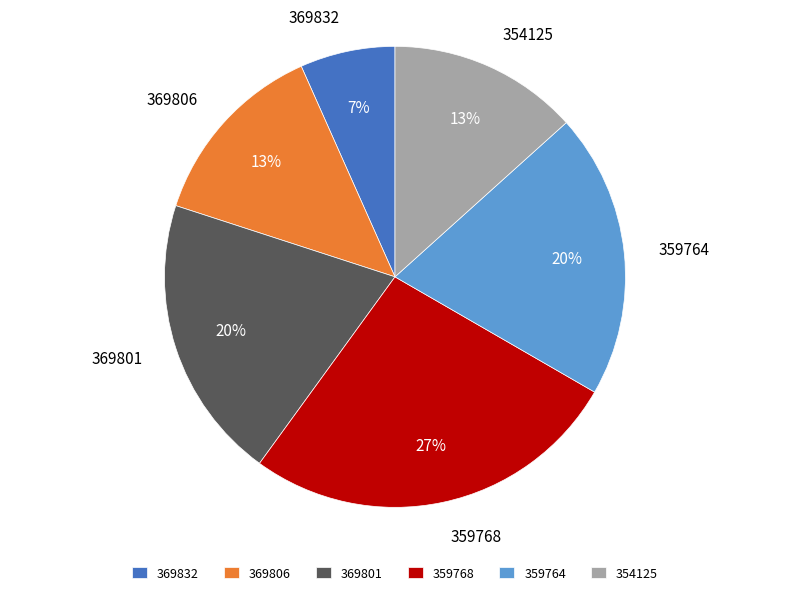

What percentage is the 369832 slice, to the nearest percent?

7%